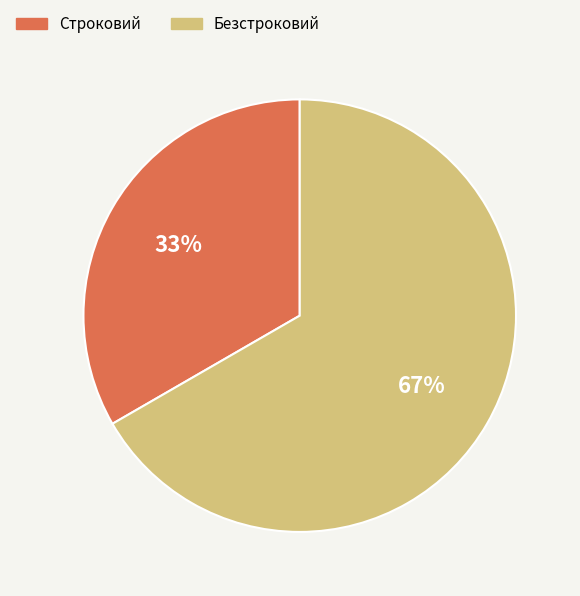

What is the ratio of the value at Строковий to the value at Безстроковий?

0.5